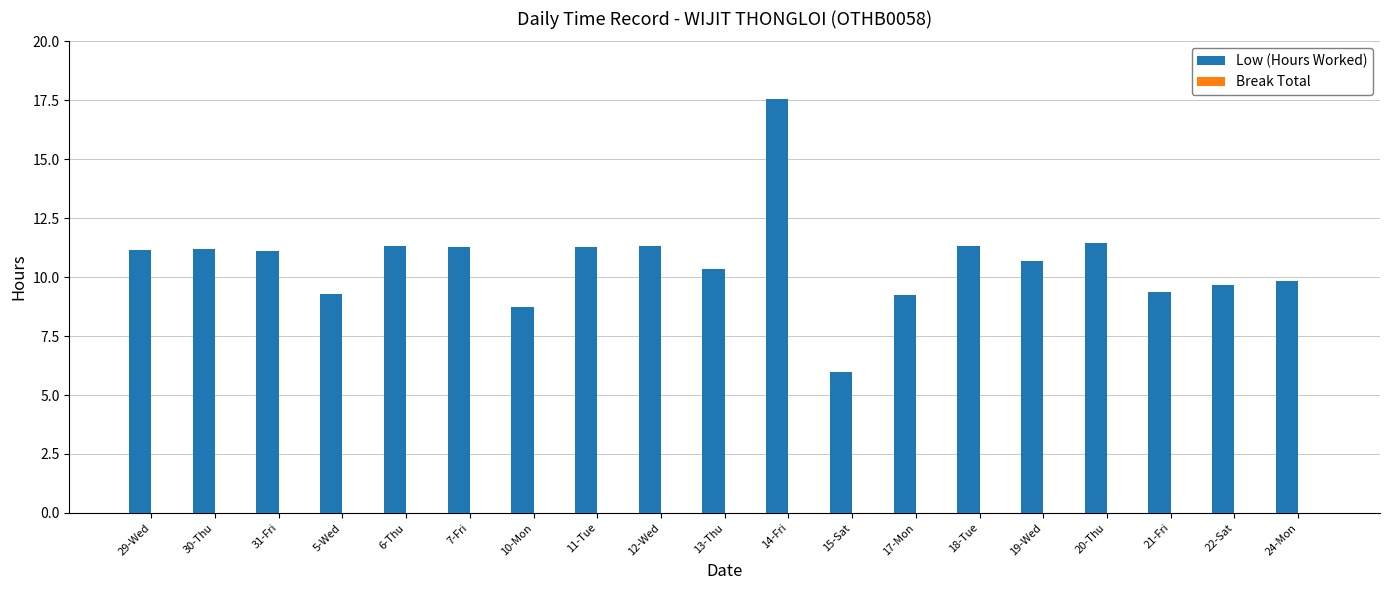

What is the sum of the values at 13-Thu and 10-Mon?

19.1